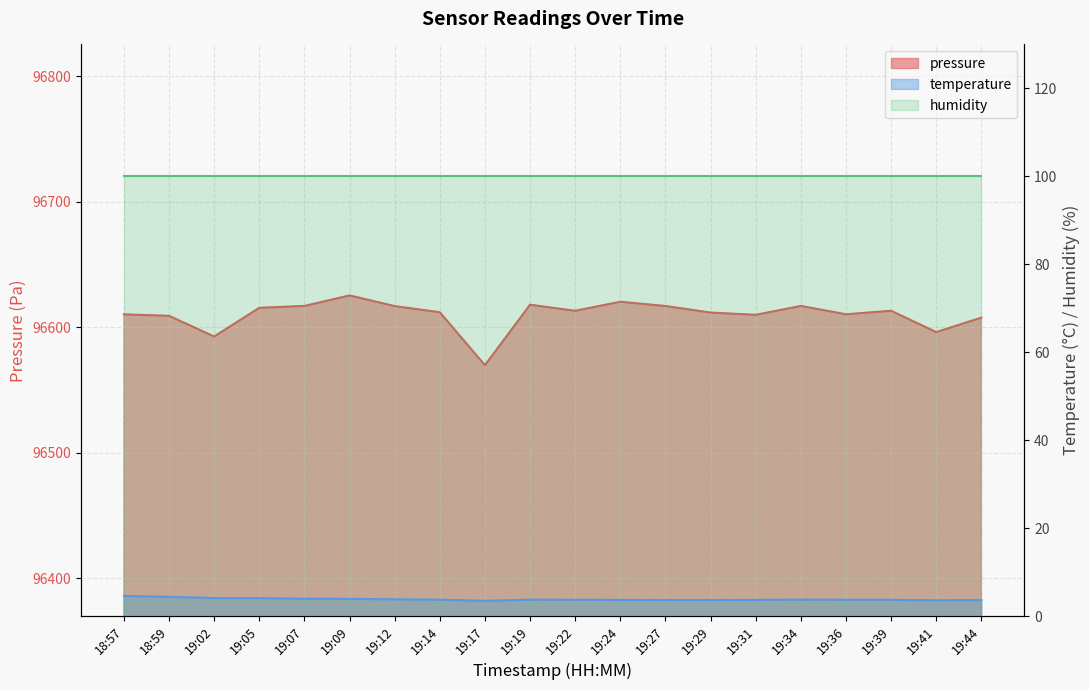

True or false: temperature and pressure intersect in this chart.

False